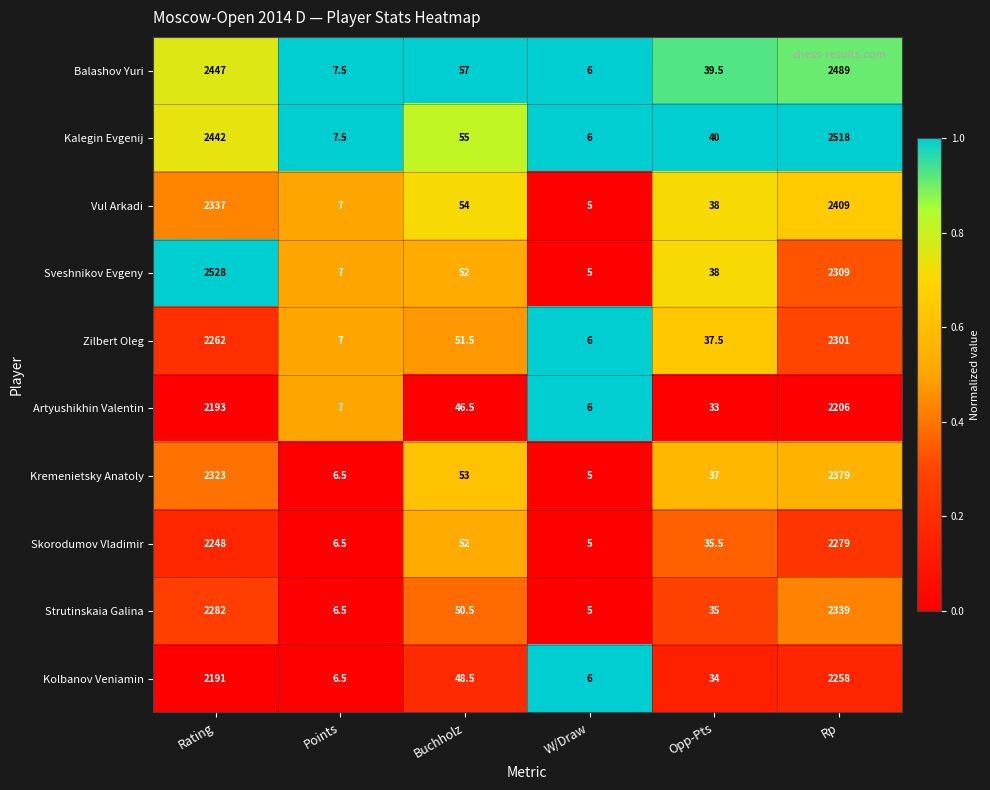

What is the difference between the Vul Arkadi values at Rp and Opp-Pts?

2371.0